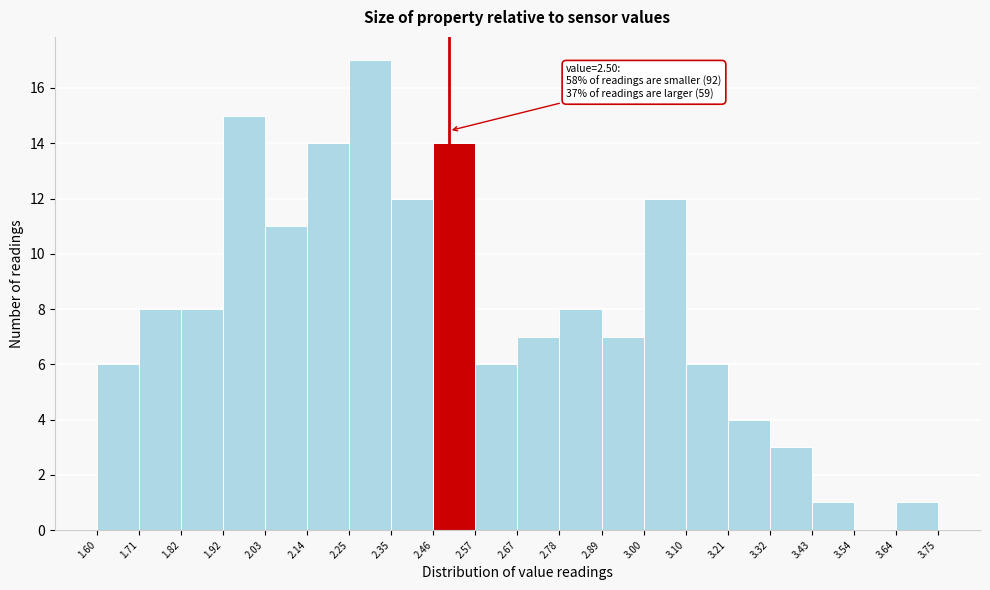

Which range on the x-axis has the tallest bar?

2.25 to 2.35